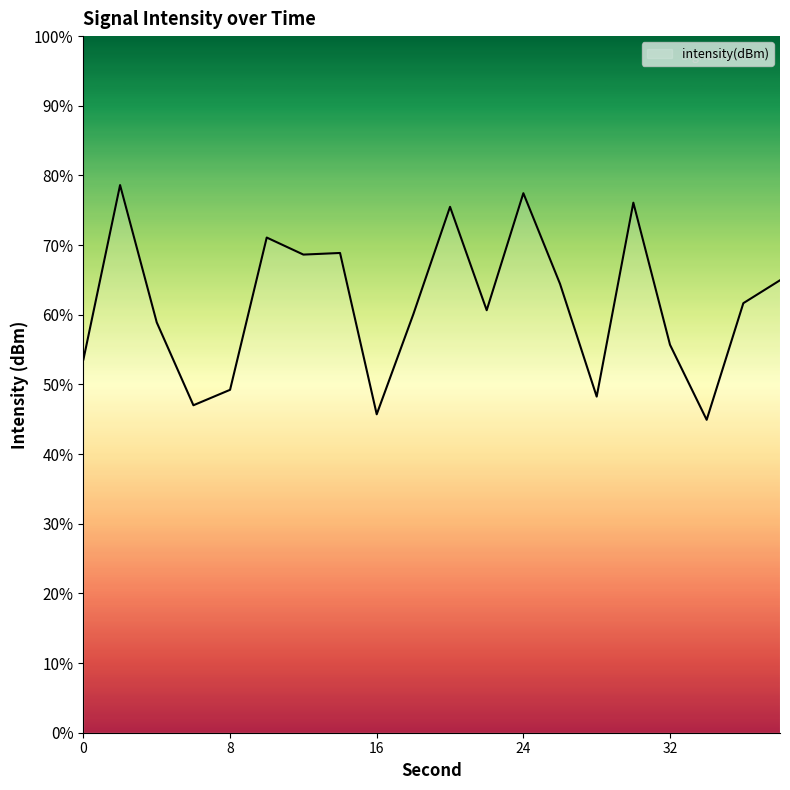

What is the difference between the values at 2 and 16?

32.9